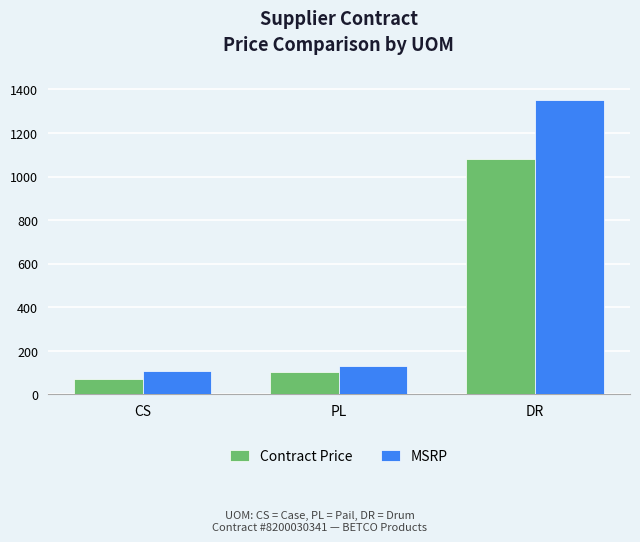

Rank the series at PL from lowest to highest value.

Contract Price, MSRP